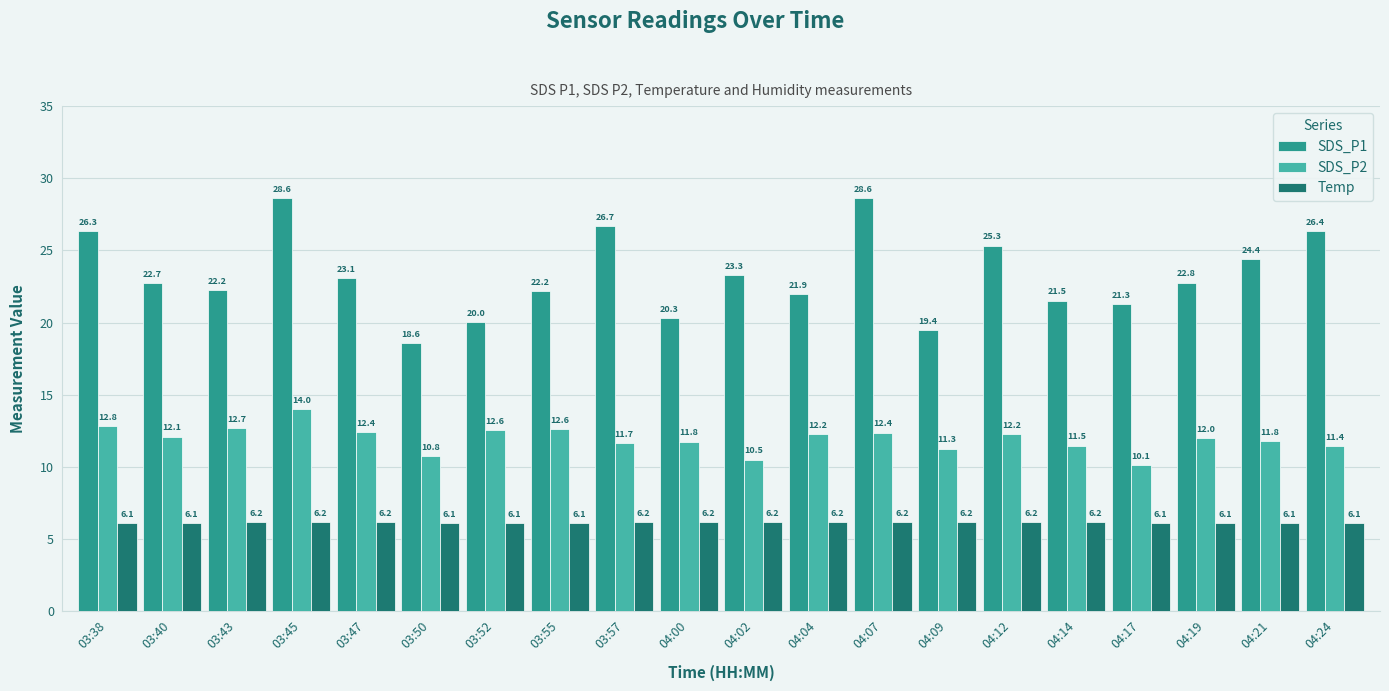

Rank the series at 03:50 from highest to lowest value.

SDS_P1, SDS_P2, Temp